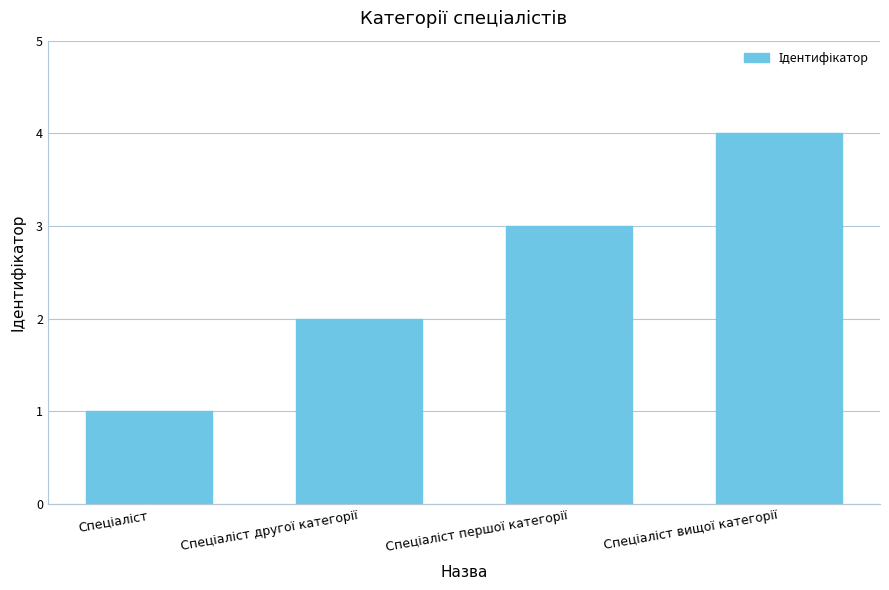

What is the difference between the maximum and minimum values?

3